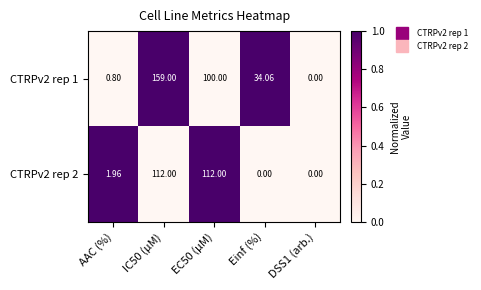

What is the total value across all series at IC50 (µM)?

271.0